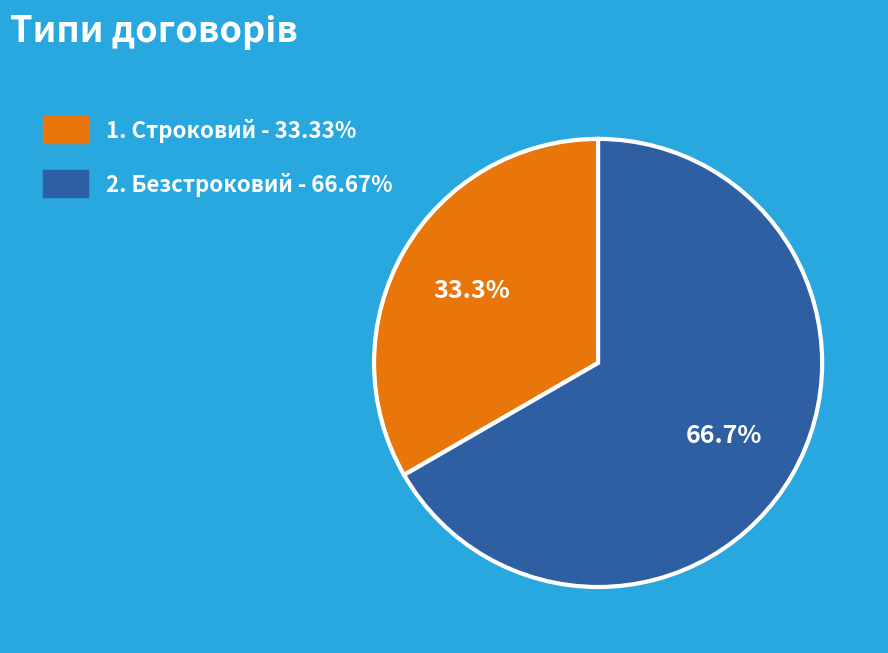

To the nearest percent, what is the average slice percentage?

50%